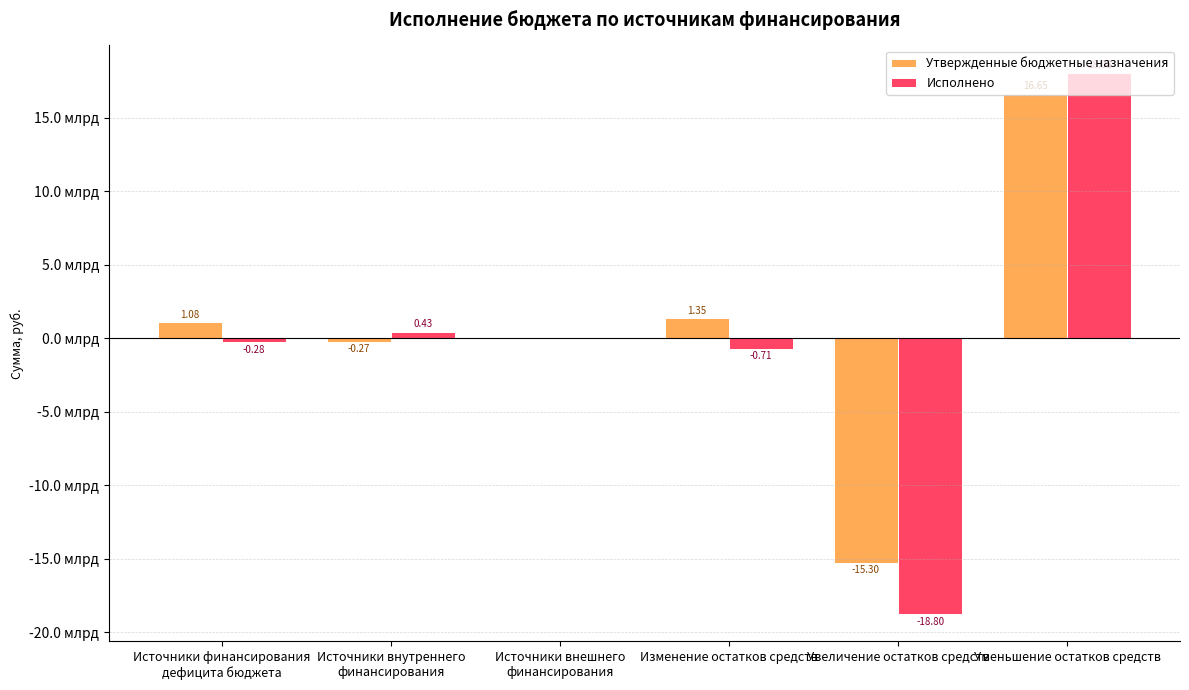

What position from the right is Источники внутреннего
финансирования?

5